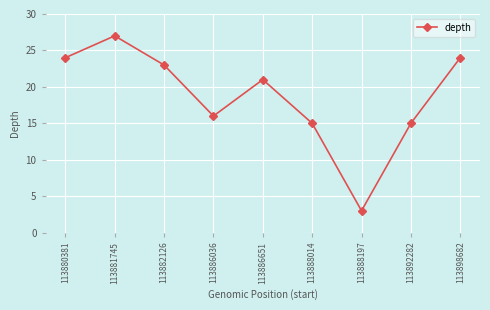

Between 113886036 and 113888014, which is larger?

113886036